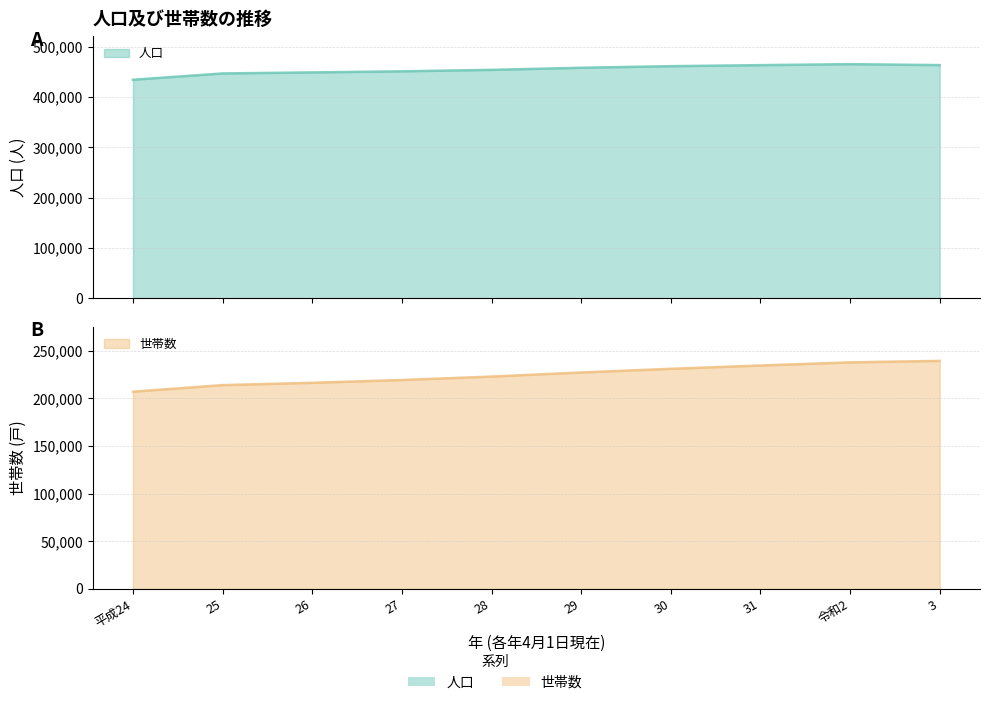

True or false: 人口 has more than 1 points higher than both neighbors.

False